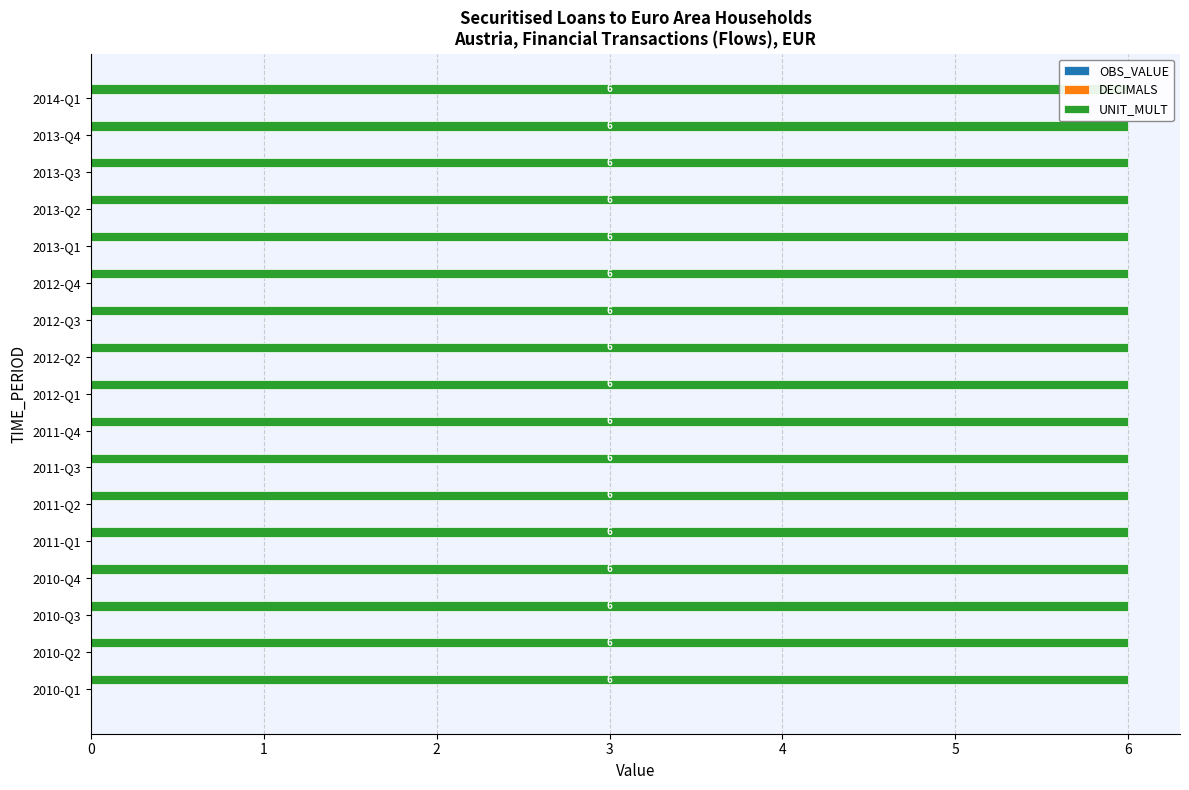

Reading left to right, extract all data points from this chart.

OBS_VALUE: 2010-Q1=0	2010-Q2=0	2010-Q3=0	2010-Q4=0	2011-Q1=0	2011-Q2=0	2011-Q3=0	2011-Q4=0	2012-Q1=0	2012-Q2=0	2012-Q3=0	2012-Q4=0	2013-Q1=0	2013-Q2=0	2013-Q3=0	2013-Q4=0	2014-Q1=0
DECIMALS: 2010-Q1=0	2010-Q2=0	2010-Q3=0	2010-Q4=0	2011-Q1=0	2011-Q2=0	2011-Q3=0	2011-Q4=0	2012-Q1=0	2012-Q2=0	2012-Q3=0	2012-Q4=0	2013-Q1=0	2013-Q2=0	2013-Q3=0	2013-Q4=0	2014-Q1=0
UNIT_MULT: 2010-Q1=6	2010-Q2=6	2010-Q3=6	2010-Q4=6	2011-Q1=6	2011-Q2=6	2011-Q3=6	2011-Q4=6	2012-Q1=6	2012-Q2=6	2012-Q3=6	2012-Q4=6	2013-Q1=6	2013-Q2=6	2013-Q3=6	2013-Q4=6	2014-Q1=6